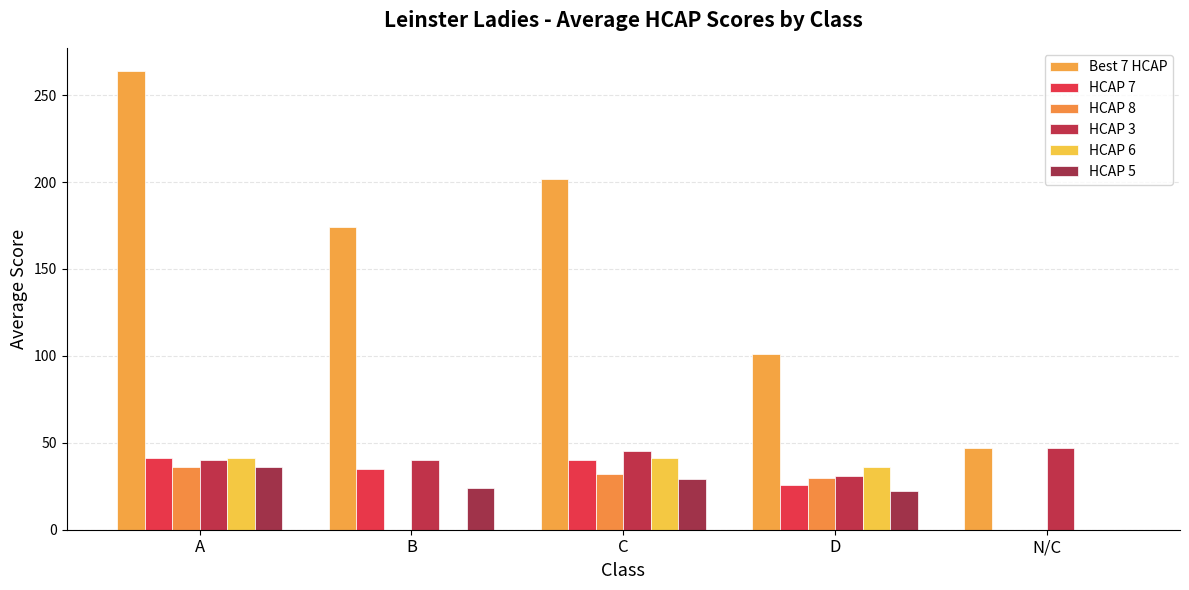

True or false: HCAP 7 has a value of 26 at D.

True